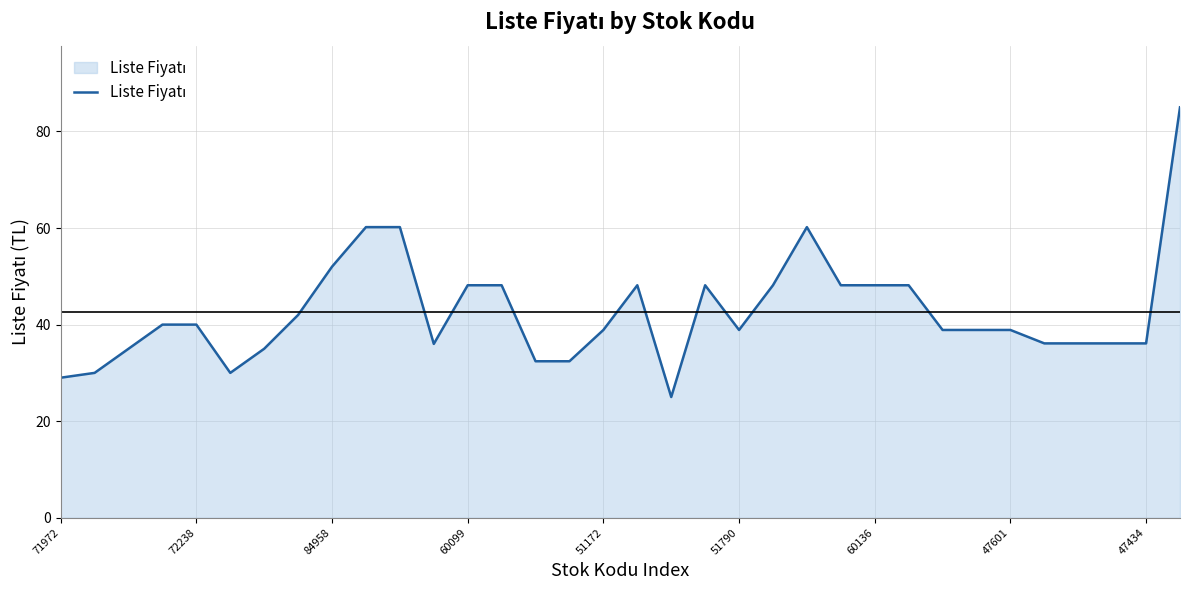

What is the smallest value displayed?

25.0